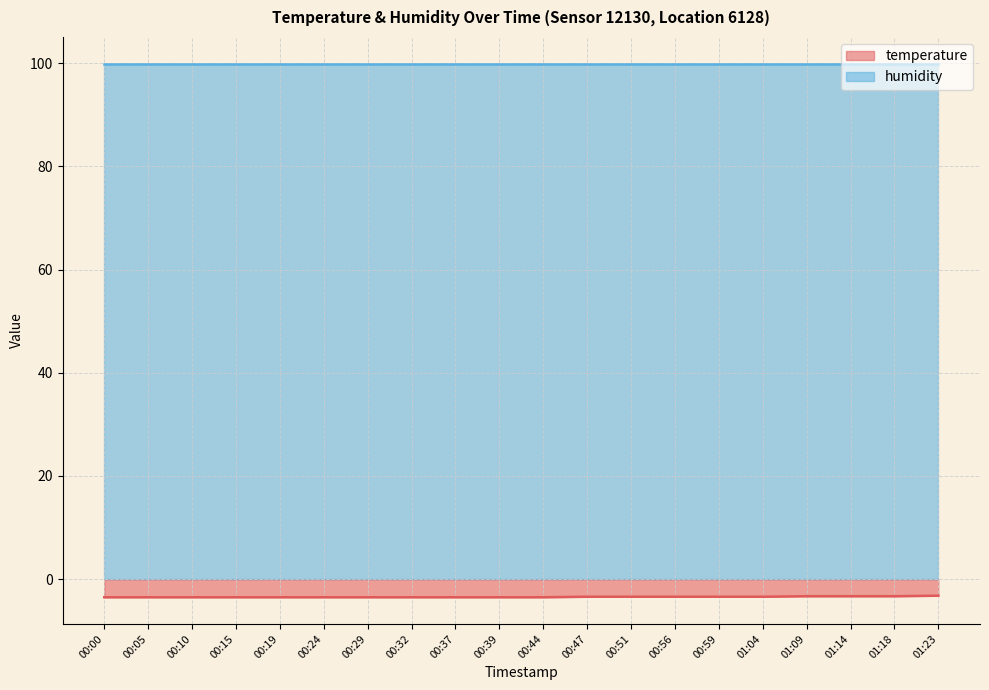

List the labels in order of value, largest first.

01:23, 01:09, 01:14, 01:18, 00:47, 00:51, 00:56, 00:59, 01:04, 00:00, 00:05, 00:10, 00:15, 00:19, 00:24, 00:29, 00:32, 00:37, 00:39, 00:44